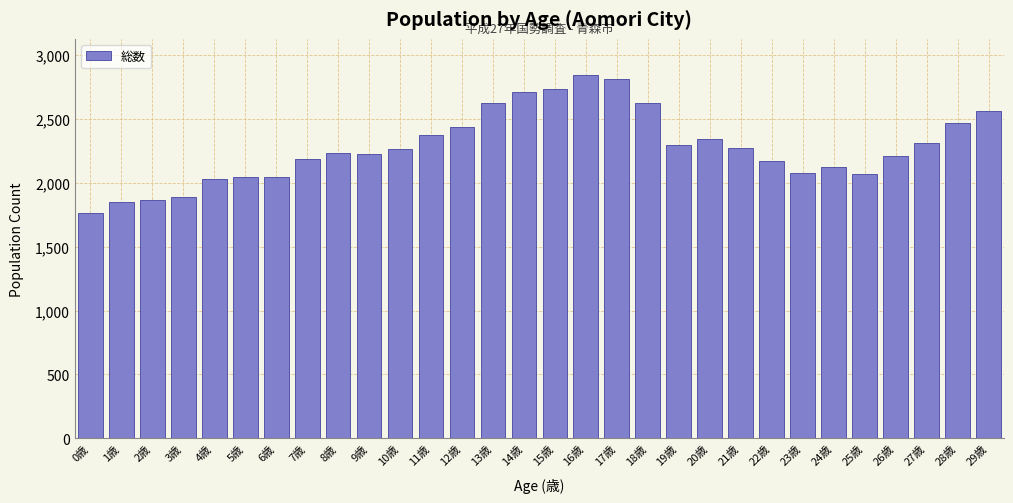

What is the label of the 20th bar from the left?

19歳